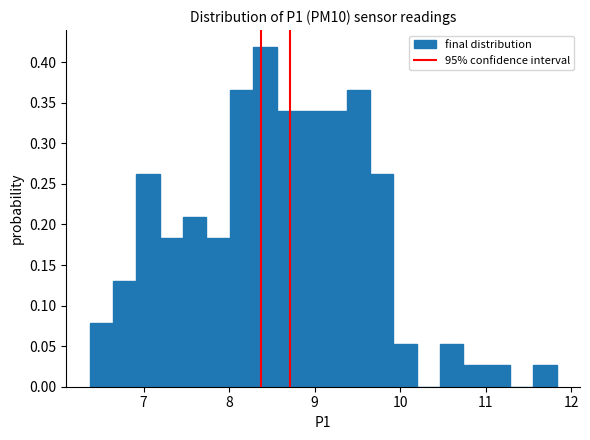

Read against the x-axis, roughly where is the centre of the tallest bar?

8.4